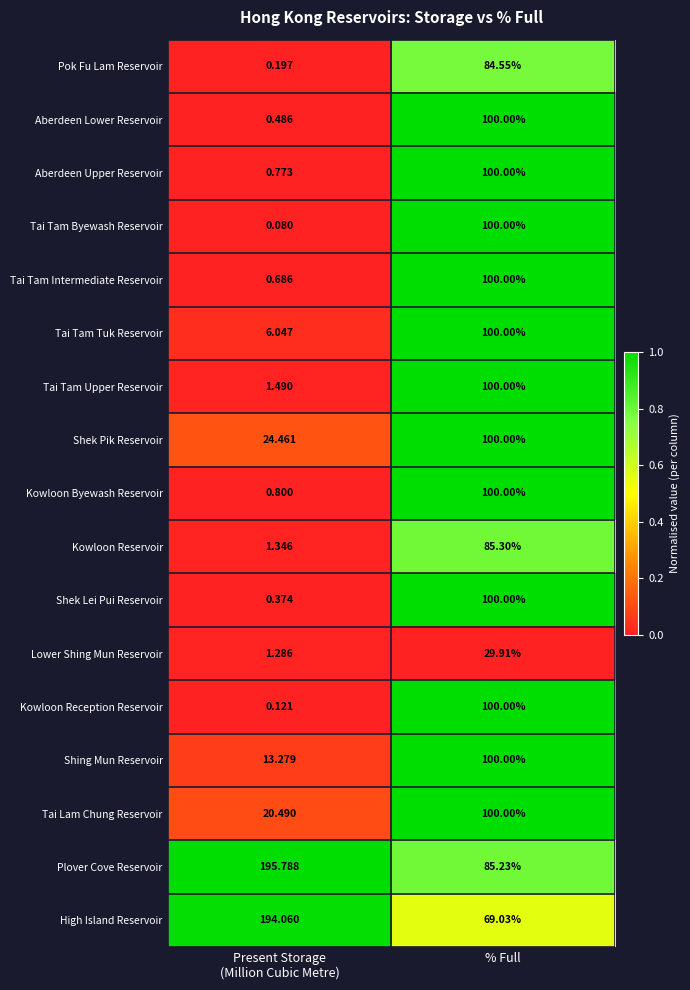

Which series changed the most between Present Storage
(Million Cubic Metre) and % Full?

High Island Reservoir